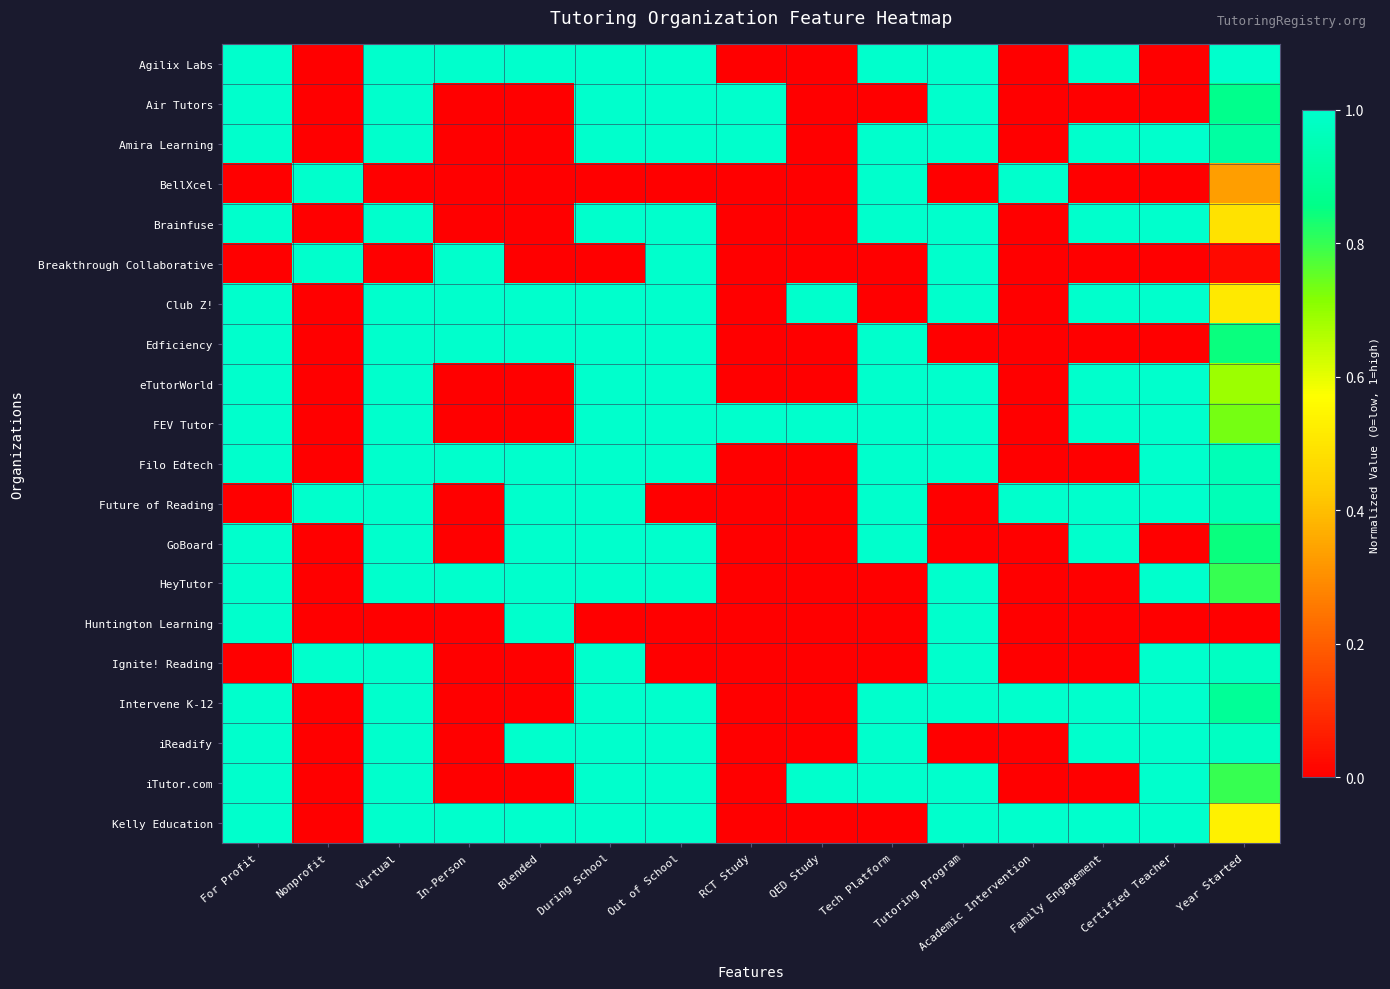

Reading left to right, what are all the values shown in this chart?

Agilix Labs: For Profit=1.0	Nonprofit=0.0	Virtual=1.0	In-Person=1.0	Blended=1.0	During School=1.0	Out of School=1.0	RCT Study=0.0	QED Study=0.0	Tech Platform=1.0	Tutoring Program=1.0	Academic Intervention=0.0	Family Engagement=1.0	Certified Teacher=0.0	Year Started=1.0
Air Tutors: For Profit=1.0	Nonprofit=0.0	Virtual=1.0	In-Person=0.0	Blended=0.0	During School=1.0	Out of School=1.0	RCT Study=1.0	QED Study=0.0	Tech Platform=0.0	Tutoring Program=1.0	Academic Intervention=0.0	Family Engagement=0.0	Certified Teacher=0.0	Year Started=0.9
Amira Learning: For Profit=1.0	Nonprofit=0.0	Virtual=1.0	In-Person=0.0	Blended=0.0	During School=1.0	Out of School=1.0	RCT Study=1.0	QED Study=0.0	Tech Platform=1.0	Tutoring Program=1.0	Academic Intervention=0.0	Family Engagement=1.0	Certified Teacher=1.0	Year Started=0.9
BellXcel: For Profit=0.0	Nonprofit=1.0	Virtual=0.0	In-Person=0.0	Blended=0.0	During School=0.0	Out of School=0.0	RCT Study=0.0	QED Study=0.0	Tech Platform=1.0	Tutoring Program=0.0	Academic Intervention=1.0	Family Engagement=0.0	Certified Teacher=0.0	Year Started=0.3
Brainfuse: For Profit=1.0	Nonprofit=0.0	Virtual=1.0	In-Person=0.0	Blended=0.0	During School=1.0	Out of School=1.0	RCT Study=0.0	QED Study=0.0	Tech Platform=1.0	Tutoring Program=1.0	Academic Intervention=0.0	Family Engagement=1.0	Certified Teacher=1.0	Year Started=0.5
Breakthrough Collaborative: For Profit=0.0	Nonprofit=1.0	Virtual=0.0	In-Person=1.0	Blended=0.0	During School=0.0	Out of School=1.0	RCT Study=0.0	QED Study=0.0	Tech Platform=0.0	Tutoring Program=1.0	Academic Intervention=0.0	Family Engagement=0.0	Certified Teacher=0.0	Year Started=0.0
Club Z!: For Profit=1.0	Nonprofit=0.0	Virtual=1.0	In-Person=1.0	Blended=1.0	During School=1.0	Out of School=1.0	RCT Study=0.0	QED Study=1.0	Tech Platform=0.0	Tutoring Program=1.0	Academic Intervention=0.0	Family Engagement=1.0	Certified Teacher=1.0	Year Started=0.5
Edficiency: For Profit=1.0	Nonprofit=0.0	Virtual=1.0	In-Person=1.0	Blended=1.0	During School=1.0	Out of School=1.0	RCT Study=0.0	QED Study=0.0	Tech Platform=1.0	Tutoring Program=0.0	Academic Intervention=0.0	Family Engagement=0.0	Certified Teacher=0.0	Year Started=0.8
eTutorWorld: For Profit=1.0	Nonprofit=0.0	Virtual=1.0	In-Person=0.0	Blended=0.0	During School=1.0	Out of School=1.0	RCT Study=0.0	QED Study=0.0	Tech Platform=1.0	Tutoring Program=1.0	Academic Intervention=0.0	Family Engagement=1.0	Certified Teacher=1.0	Year Started=0.7
FEV Tutor: For Profit=1.0	Nonprofit=0.0	Virtual=1.0	In-Person=0.0	Blended=0.0	During School=1.0	Out of School=1.0	RCT Study=1.0	QED Study=1.0	Tech Platform=1.0	Tutoring Program=1.0	Academic Intervention=0.0	Family Engagement=1.0	Certified Teacher=1.0	Year Started=0.7
Filo Edtech: For Profit=1.0	Nonprofit=0.0	Virtual=1.0	In-Person=1.0	Blended=1.0	During School=1.0	Out of School=1.0	RCT Study=0.0	QED Study=0.0	Tech Platform=1.0	Tutoring Program=1.0	Academic Intervention=0.0	Family Engagement=0.0	Certified Teacher=1.0	Year Started=1.0
Future of Reading: For Profit=0.0	Nonprofit=1.0	Virtual=1.0	In-Person=0.0	Blended=1.0	During School=1.0	Out of School=0.0	RCT Study=0.0	QED Study=0.0	Tech Platform=1.0	Tutoring Program=0.0	Academic Intervention=1.0	Family Engagement=1.0	Certified Teacher=1.0	Year Started=1.0
GoBoard: For Profit=1.0	Nonprofit=0.0	Virtual=1.0	In-Person=0.0	Blended=1.0	During School=1.0	Out of School=1.0	RCT Study=0.0	QED Study=0.0	Tech Platform=1.0	Tutoring Program=0.0	Academic Intervention=0.0	Family Engagement=1.0	Certified Teacher=0.0	Year Started=0.8
HeyTutor: For Profit=1.0	Nonprofit=0.0	Virtual=1.0	In-Person=1.0	Blended=1.0	During School=1.0	Out of School=1.0	RCT Study=0.0	QED Study=0.0	Tech Platform=0.0	Tutoring Program=1.0	Academic Intervention=0.0	Family Engagement=0.0	Certified Teacher=1.0	Year Started=0.8
Huntington Learning: For Profit=1.0	Nonprofit=0.0	Virtual=0.0	In-Person=0.0	Blended=1.0	During School=0.0	Out of School=0.0	RCT Study=0.0	QED Study=0.0	Tech Platform=0.0	Tutoring Program=1.0	Academic Intervention=0.0	Family Engagement=0.0	Certified Teacher=0.0	Year Started=0.0
Ignite! Reading: For Profit=0.0	Nonprofit=1.0	Virtual=1.0	In-Person=0.0	Blended=0.0	During School=1.0	Out of School=0.0	RCT Study=0.0	QED Study=0.0	Tech Platform=0.0	Tutoring Program=1.0	Academic Intervention=0.0	Family Engagement=0.0	Certified Teacher=1.0	Year Started=1.0
Intervene K-12: For Profit=1.0	Nonprofit=0.0	Virtual=1.0	In-Person=0.0	Blended=0.0	During School=1.0	Out of School=1.0	RCT Study=0.0	QED Study=0.0	Tech Platform=1.0	Tutoring Program=1.0	Academic Intervention=1.0	Family Engagement=1.0	Certified Teacher=1.0	Year Started=0.9
iReadify: For Profit=1.0	Nonprofit=0.0	Virtual=1.0	In-Person=0.0	Blended=1.0	During School=1.0	Out of School=1.0	RCT Study=0.0	QED Study=0.0	Tech Platform=1.0	Tutoring Program=0.0	Academic Intervention=0.0	Family Engagement=1.0	Certified Teacher=1.0	Year Started=1.0
iTutor.com: For Profit=1.0	Nonprofit=0.0	Virtual=1.0	In-Person=0.0	Blended=0.0	During School=1.0	Out of School=1.0	RCT Study=0.0	QED Study=1.0	Tech Platform=1.0	Tutoring Program=1.0	Academic Intervention=0.0	Family Engagement=0.0	Certified Teacher=1.0	Year Started=0.8
Kelly Education: For Profit=1.0	Nonprofit=0.0	Virtual=1.0	In-Person=1.0	Blended=1.0	During School=1.0	Out of School=1.0	RCT Study=0.0	QED Study=0.0	Tech Platform=0.0	Tutoring Program=1.0	Academic Intervention=1.0	Family Engagement=1.0	Certified Teacher=1.0	Year Started=0.5